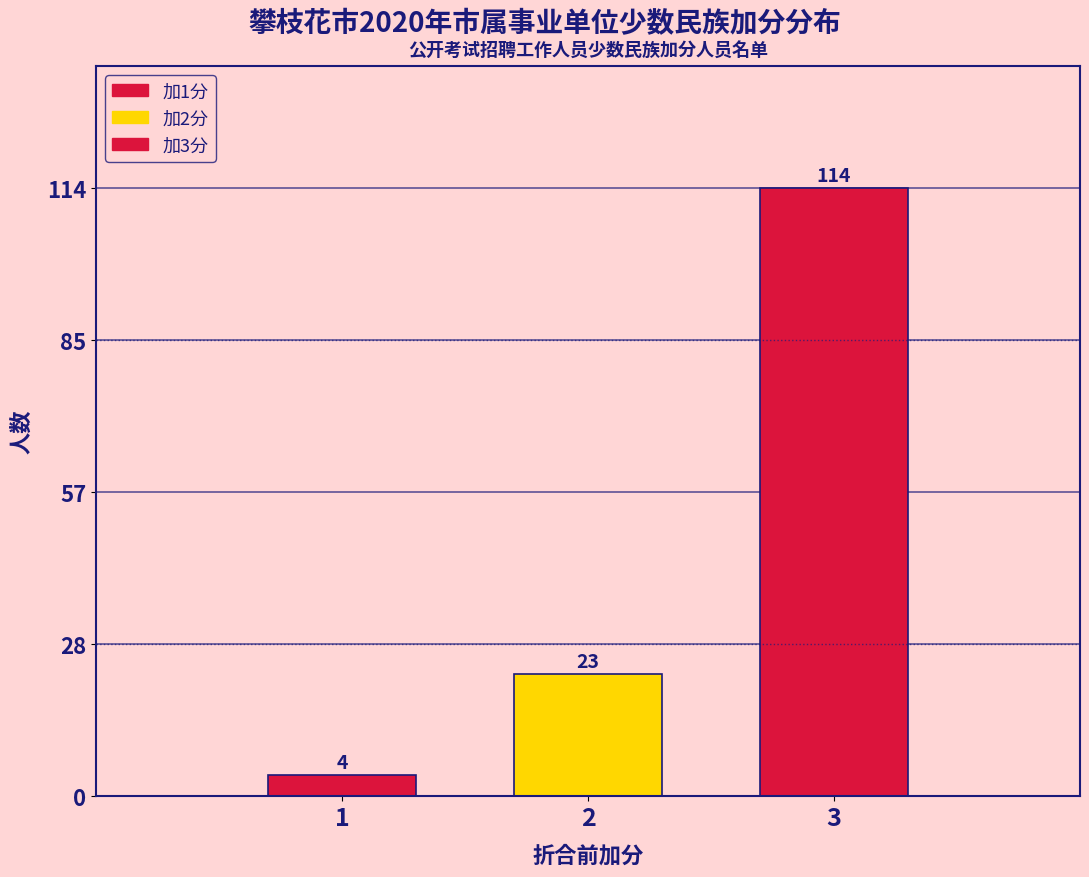

Reading left to right, what are all the values shown in this chart?

1=4	2=23	3=114